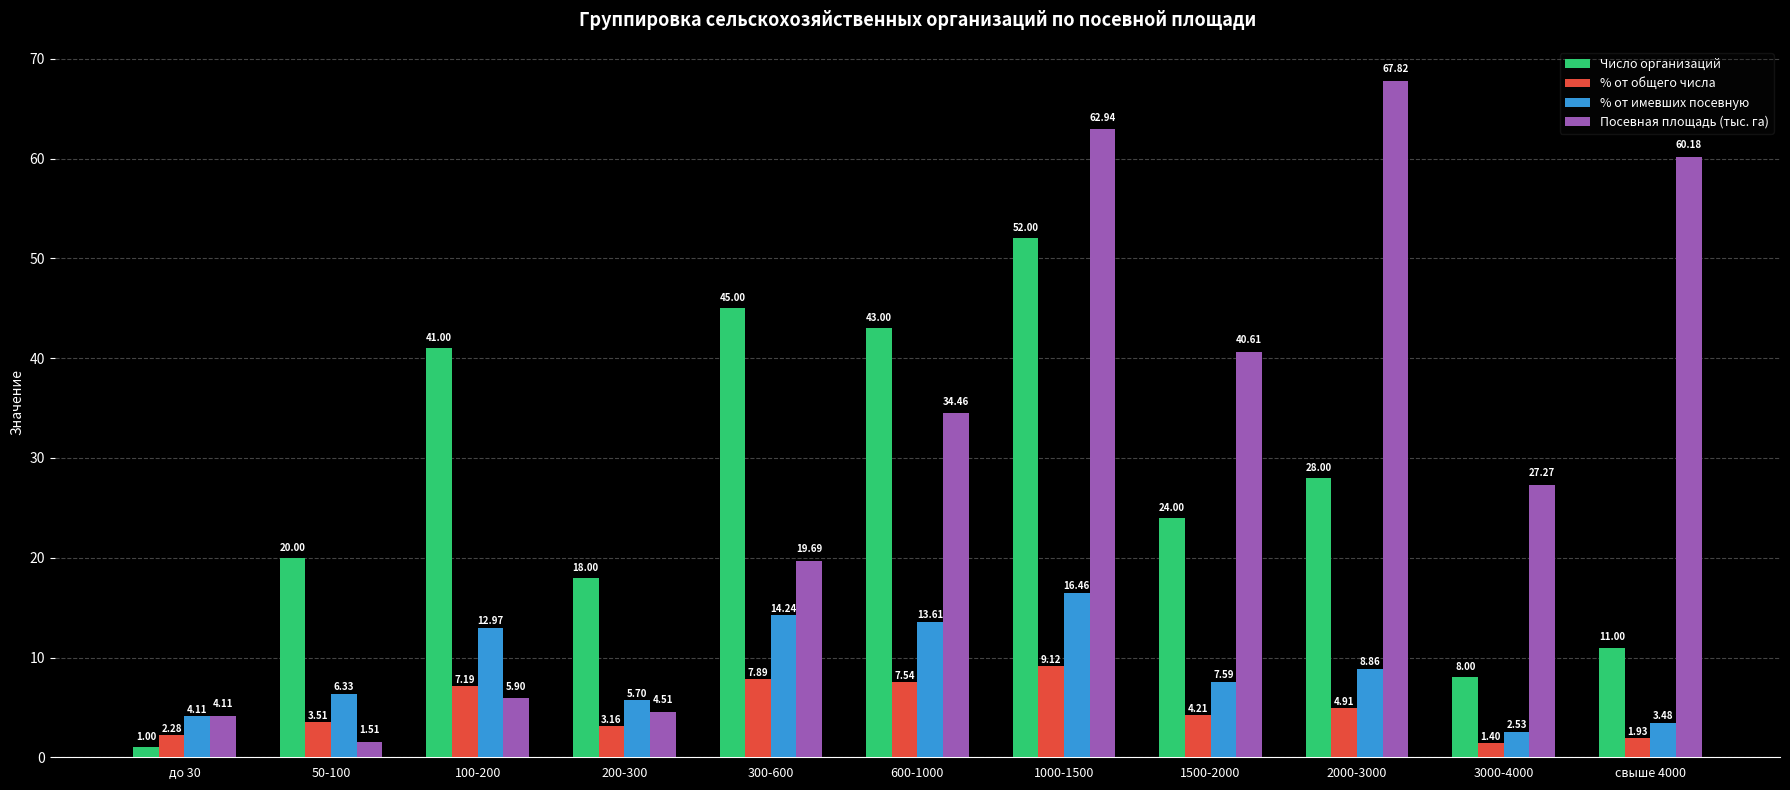

How many bars are there in total?

44